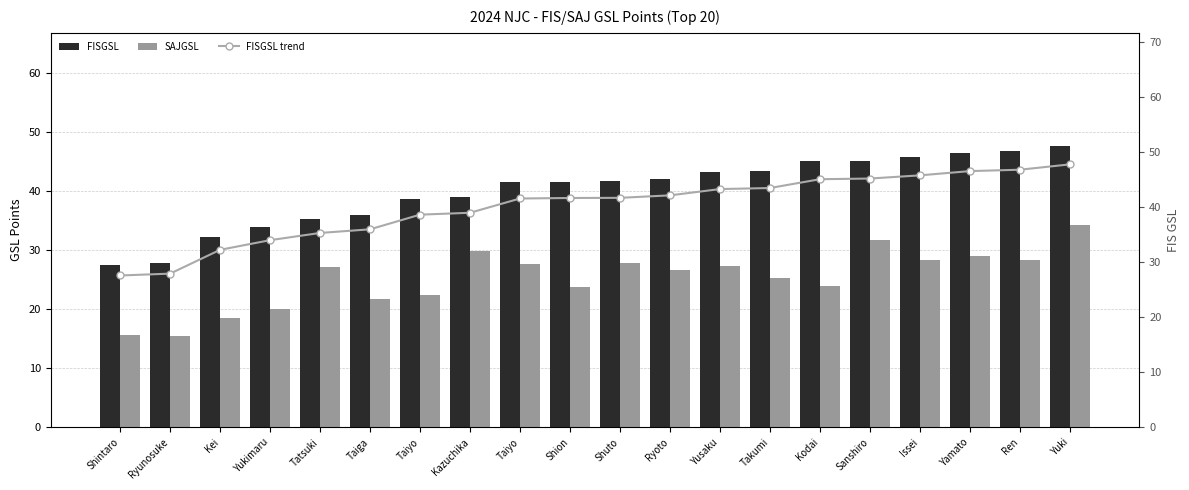

Reading left to right, extract all data points from this chart.

FISGSL: 27.6	27.9	32.2	34.0	35.3	35.9	38.6	38.9	41.5	41.6	41.6	42.1	43.2	43.4	45.0	45.1	45.7	46.5	46.8	47.7
SAJGSL: 15.6	15.4	18.5	20.1	27.2	21.7	22.4	29.9	27.7	23.7	27.8	26.7	27.4	25.2	24.0	31.7	28.3	29.0	28.3	34.2
FISGSL trend: 27.6	27.9	32.2	34.0	35.3	35.9	38.6	38.9	41.5	41.6	41.6	42.1	43.2	43.4	45.0	45.1	45.7	46.5	46.8	47.7